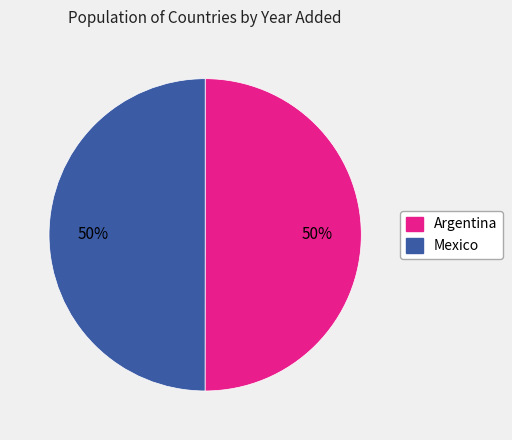

To the nearest percent, what percentage of the pie is Mexico?

50%